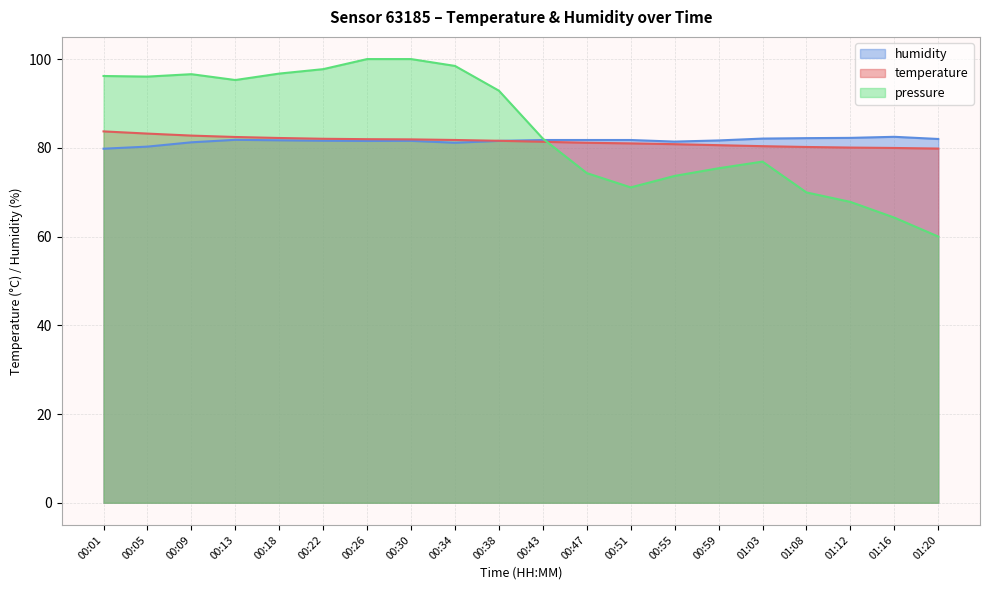

What is the minimum value for temperature?

79.8